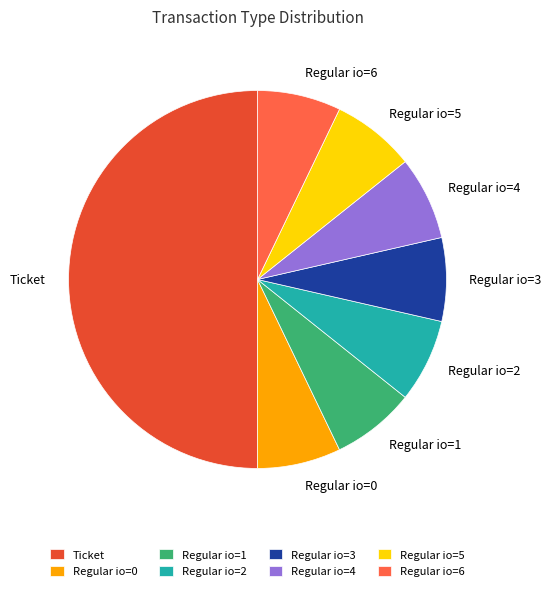

Is it true that Regular io=3 is 22% of the pie?

False